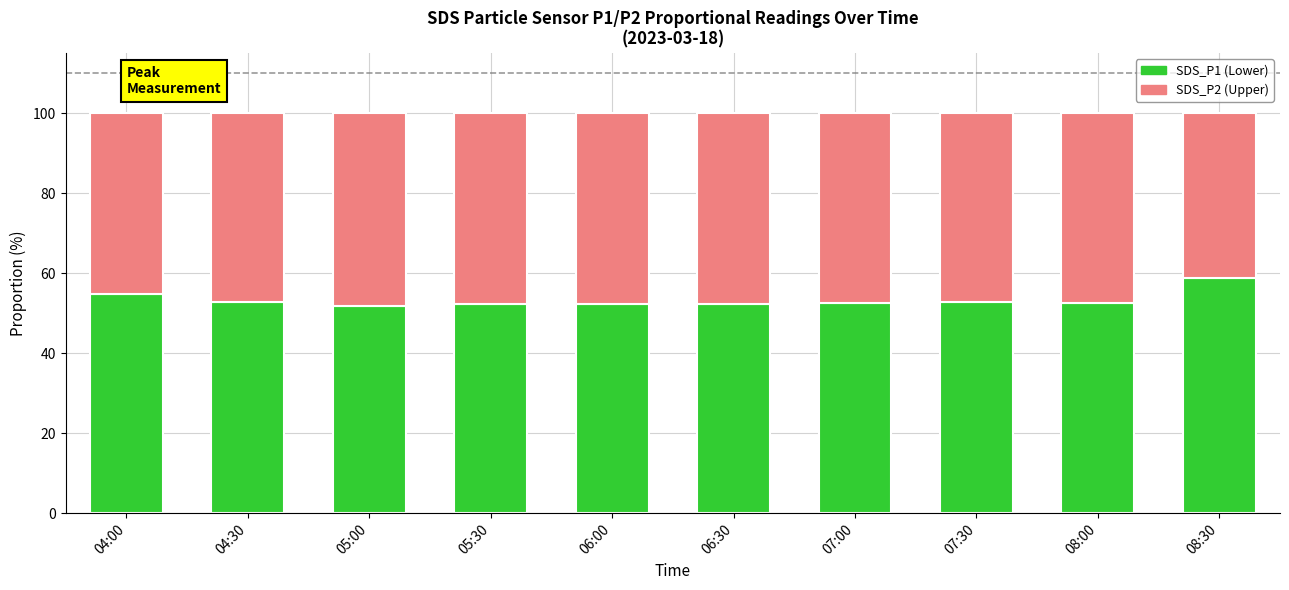

Are the bars grouped side by side (vs. stacked)?

No